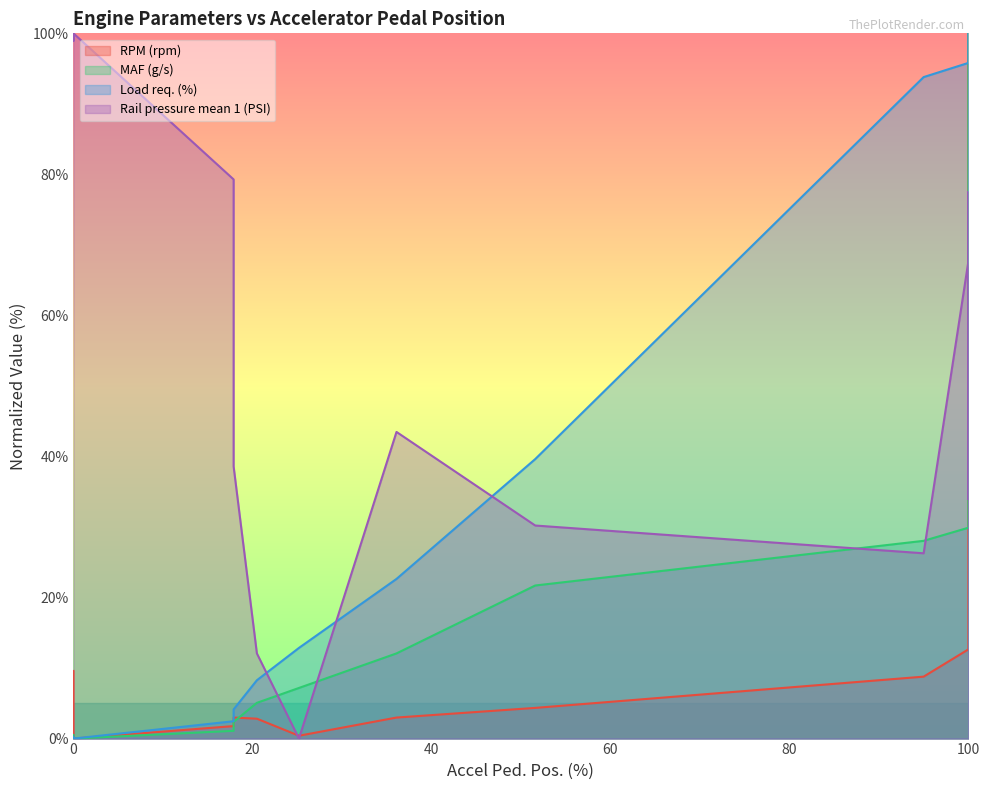

At which label does Load req. (%) first exceed 95?

100